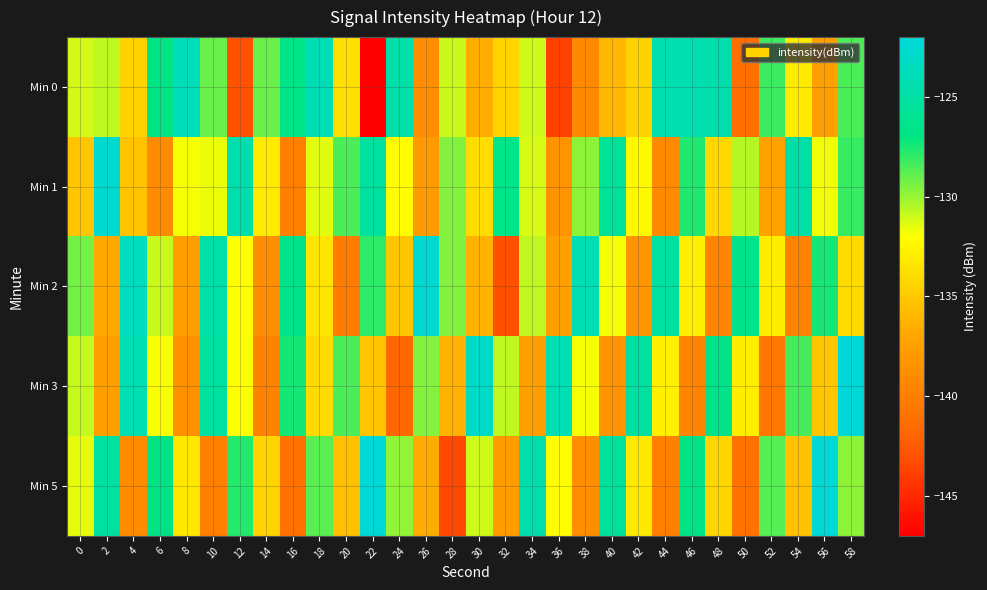

Between 16 and 40, which series saw the biggest shift?

Min 5